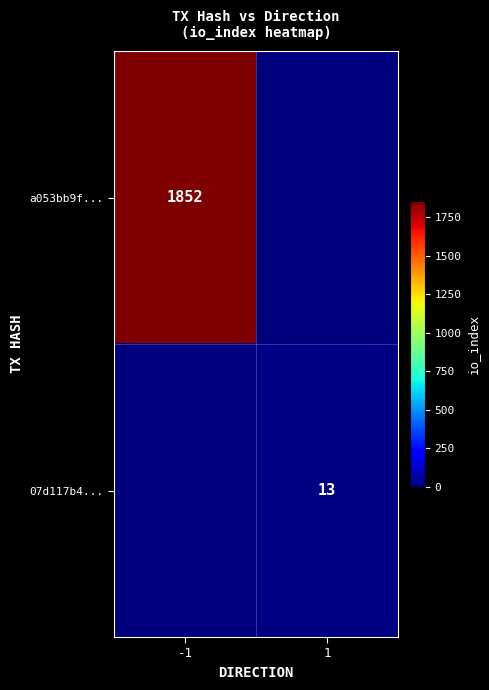

The 07d117b4... series shows 13 at 1. True or false?

True